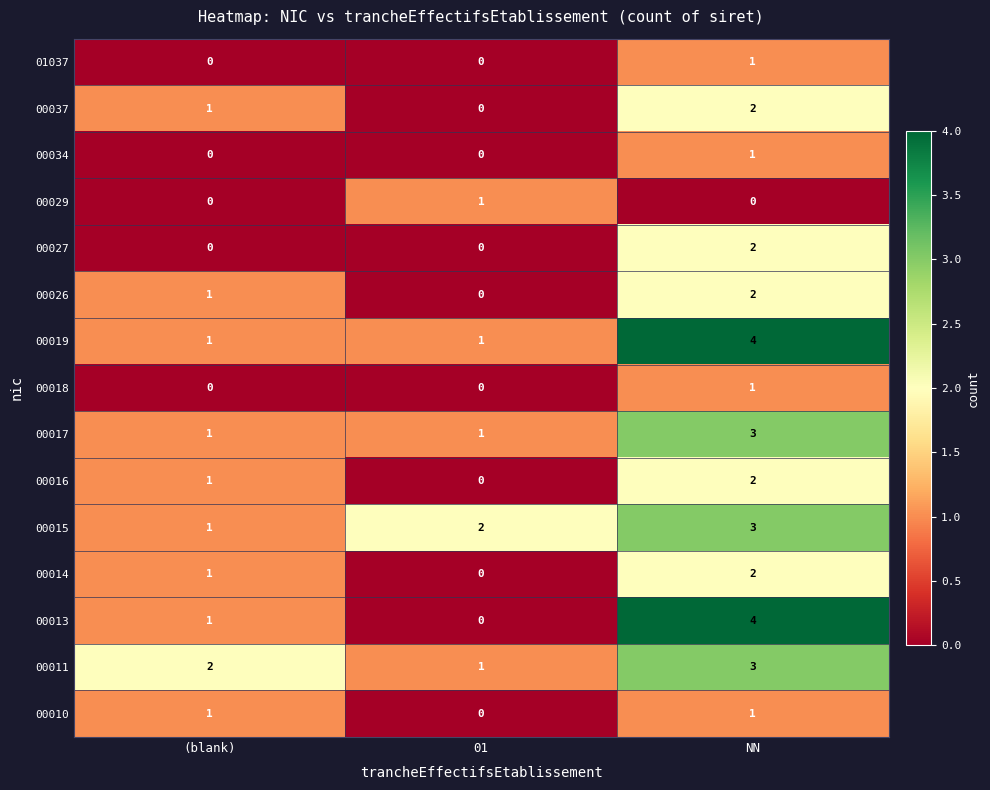

At which category is the sum across all series the highest?

NN